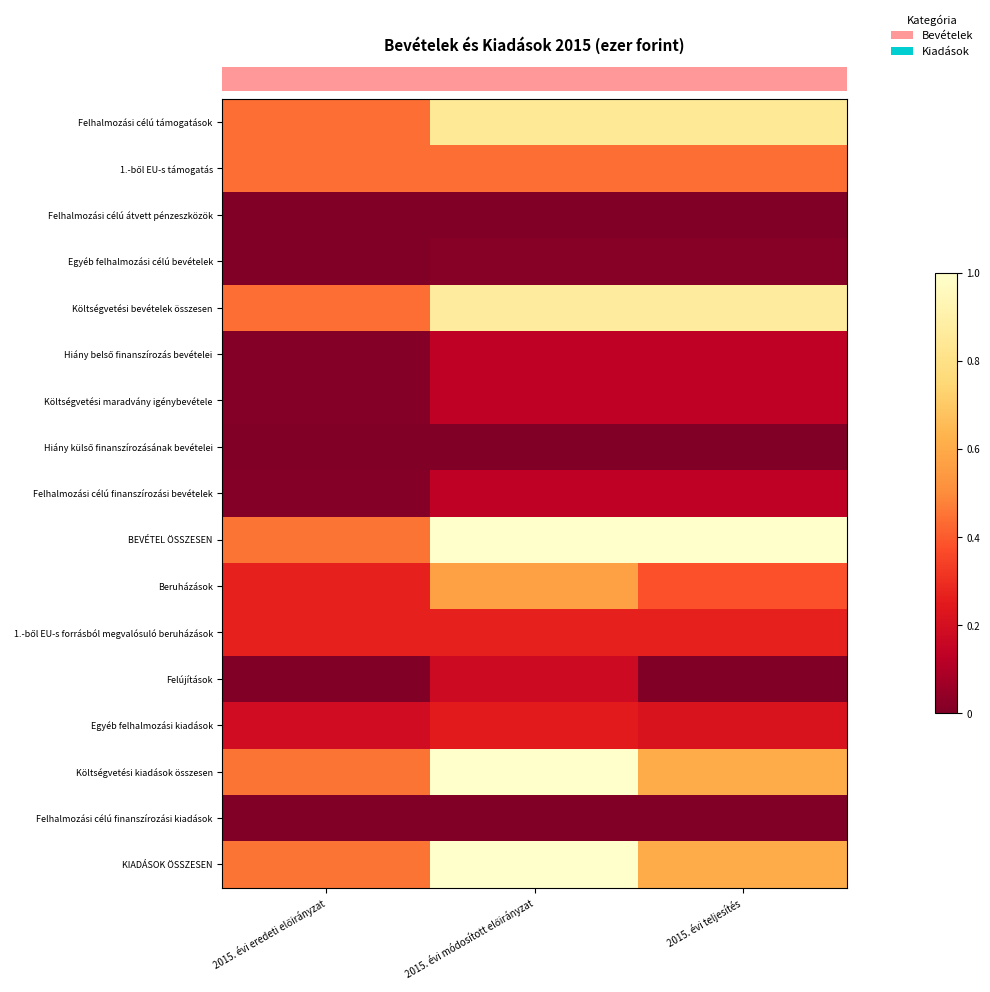

What is the difference between the highest and lowest values at 2015. évi teljesítés?

1.0